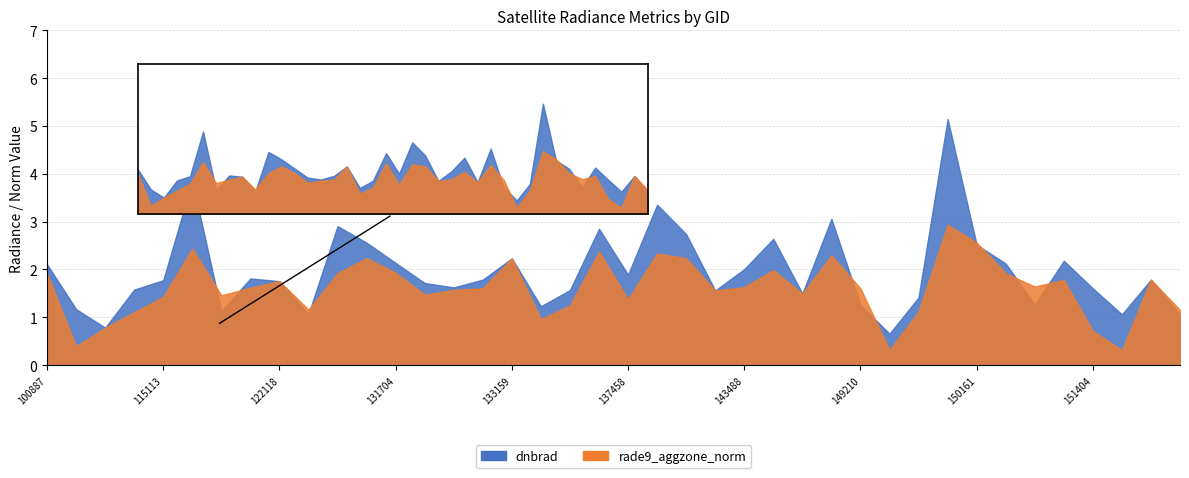

At how many categories does at least one series exceed 3?

4